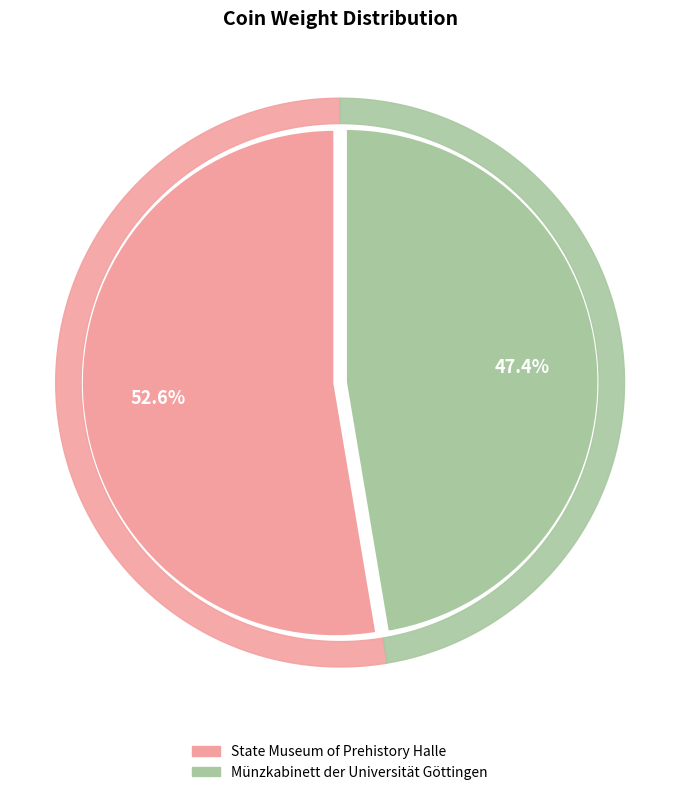

Which category accounts for the majority?

State Museum of Prehistory Halle